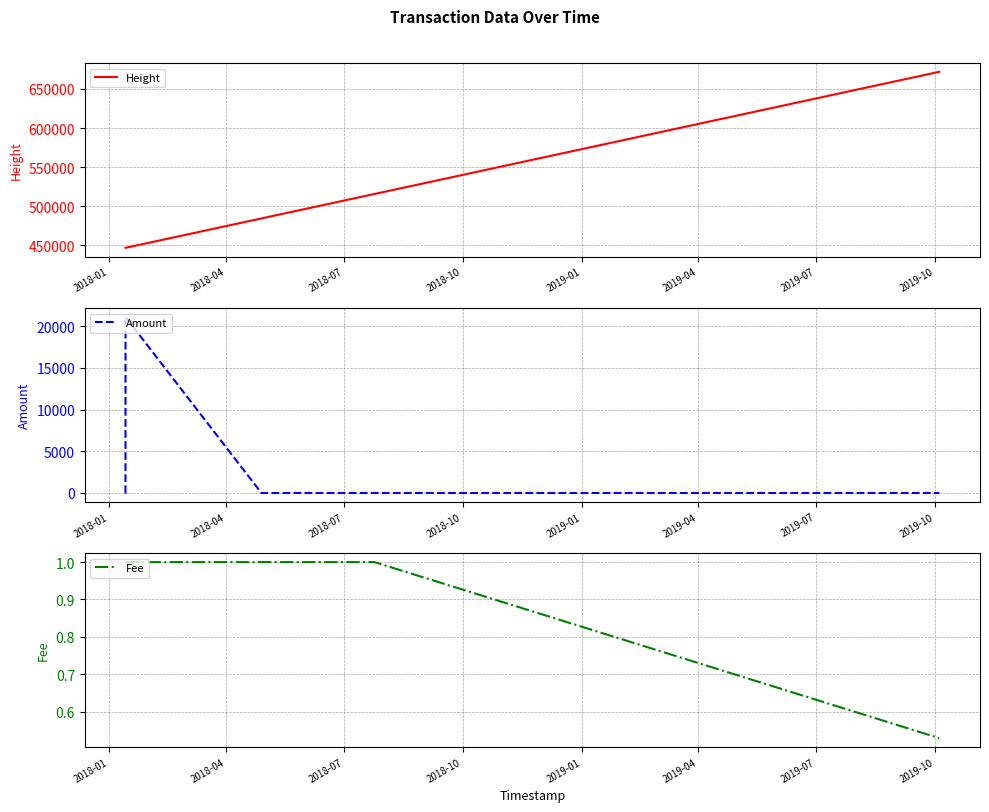

What is the label of the 7th point from the left?

2019-07